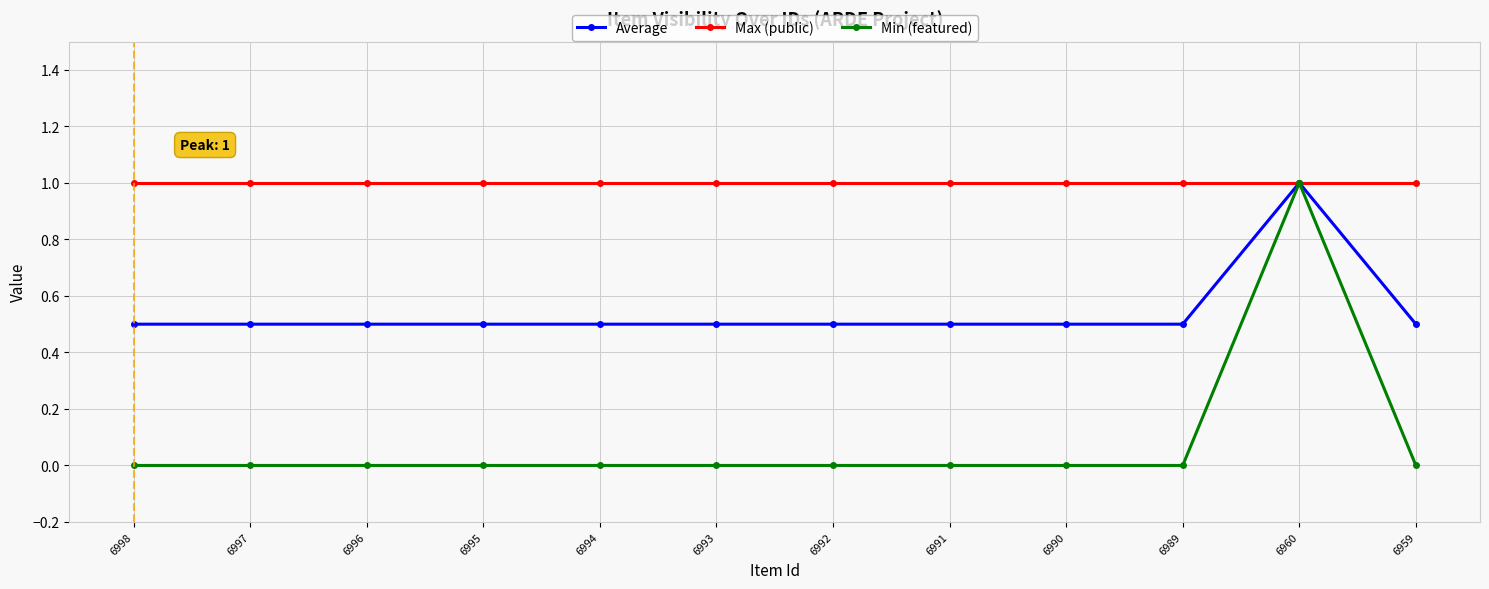

How many distinct data groups are displayed?

3